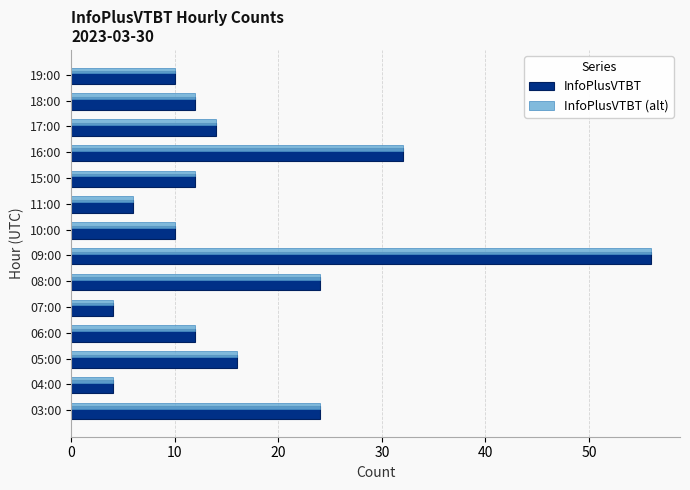

True or false: InfoPlusVTBT has a value of 10 at 10:00.

True